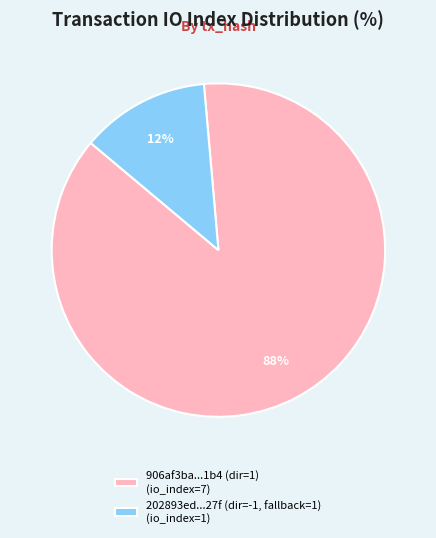

Is there any slice that represents more than half of the pie?

Yes